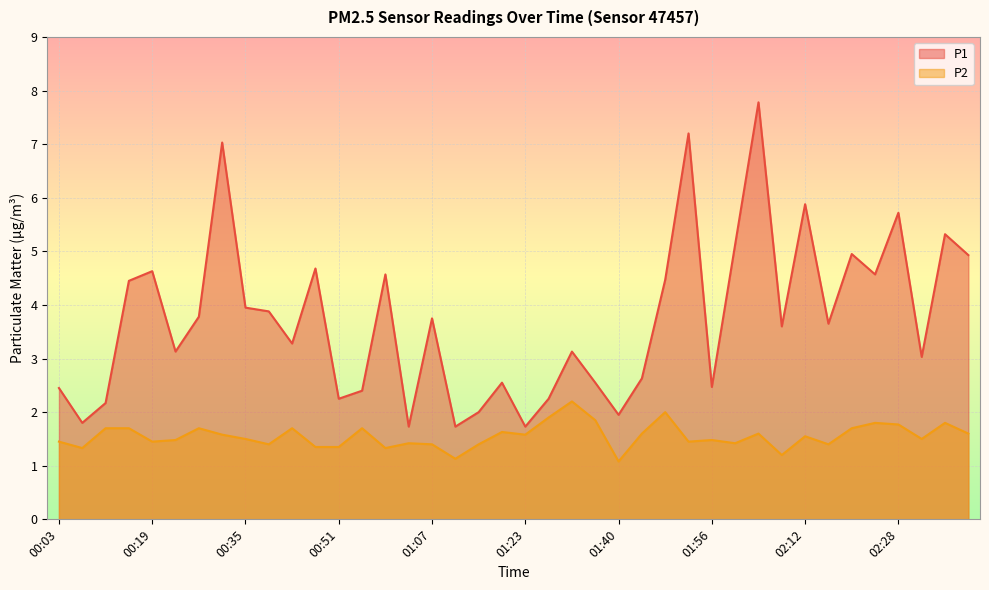

Which series changed the most between 01:11 and 02:36?

P1